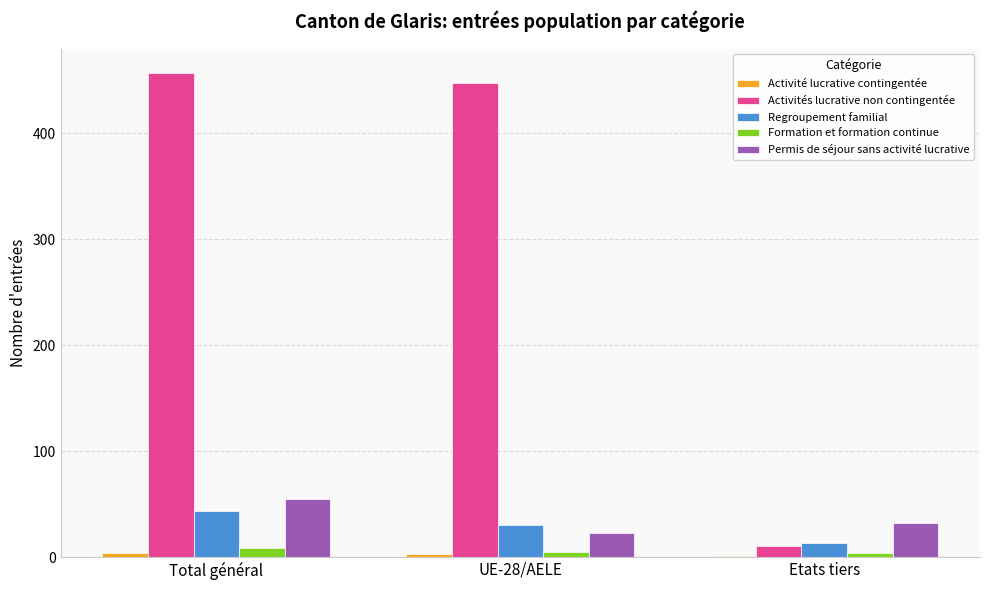

What is the spread (max minus min) of values at Total général?

453